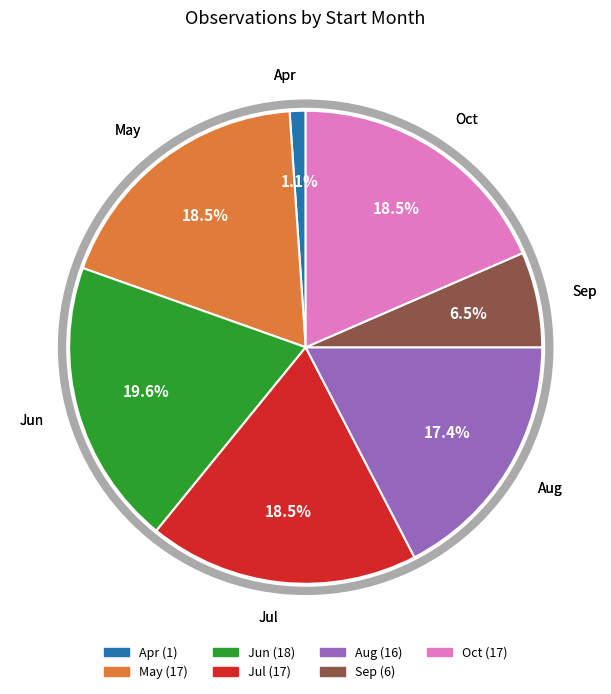

Is there any slice that represents more than half of the pie?

No